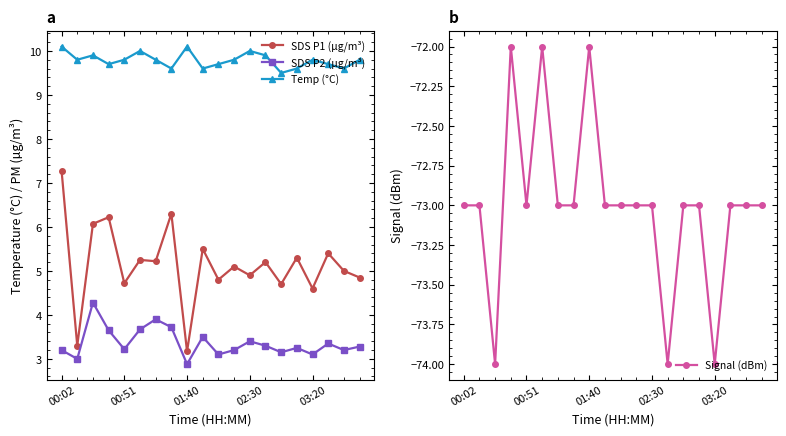

Does the chart have visible grid lines?

No